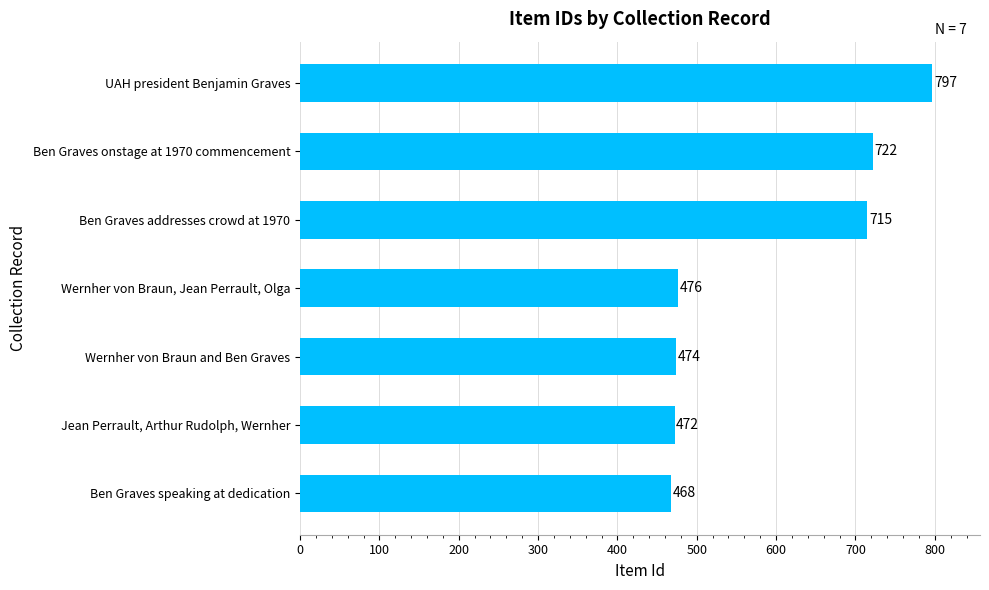

True or false: the data shows 439 at UAH president Benjamin Graves.

False